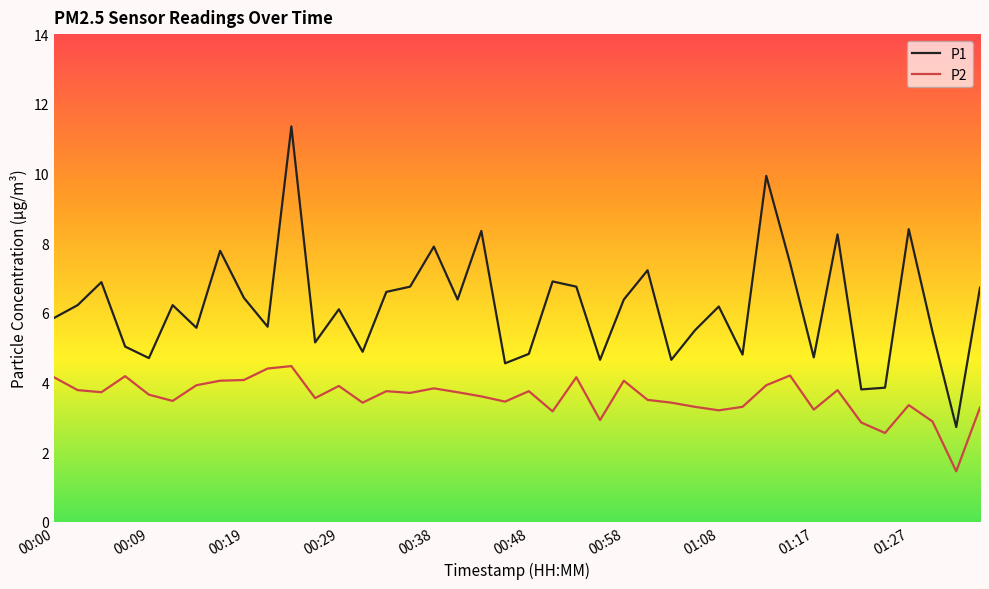

True or false: P1 and P2 cross at least once.

False